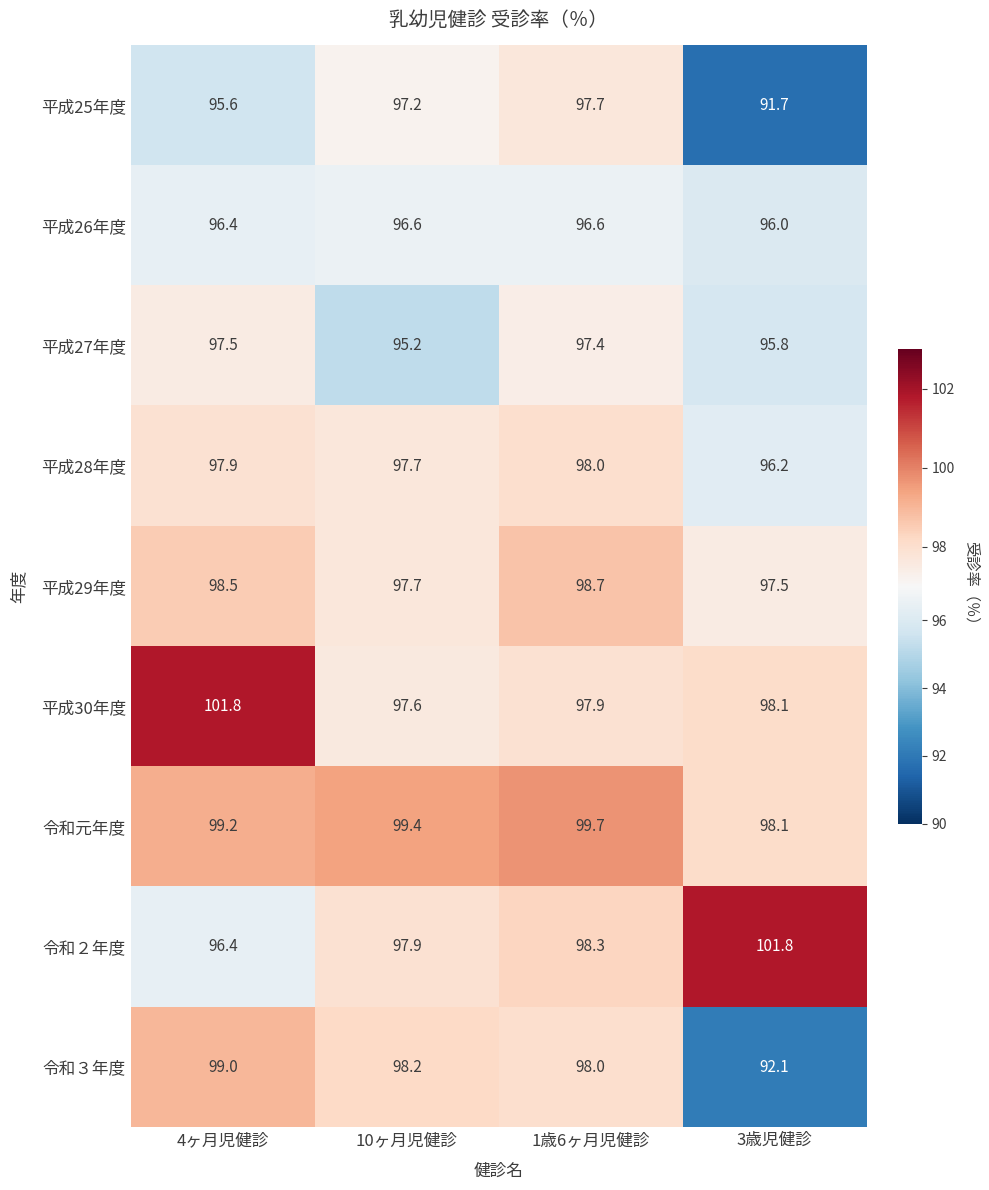

What is the smallest value displayed?

91.7